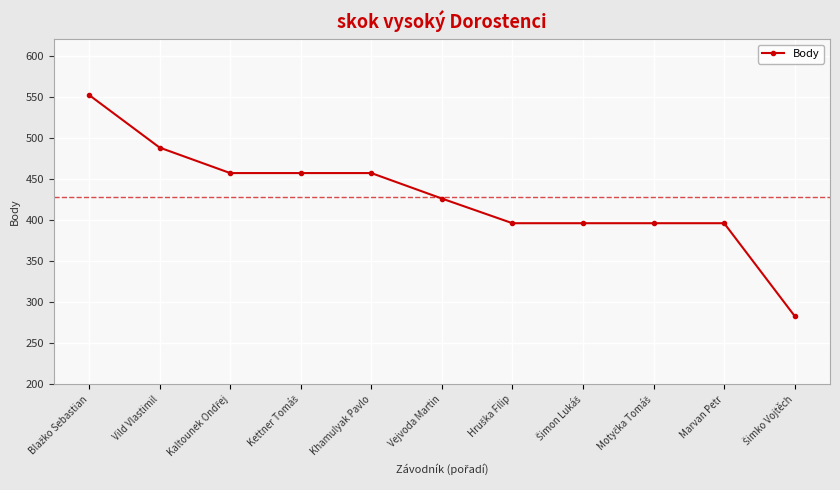

The chart shows a value of 426 at Vejvoda Martin. True or false?

True